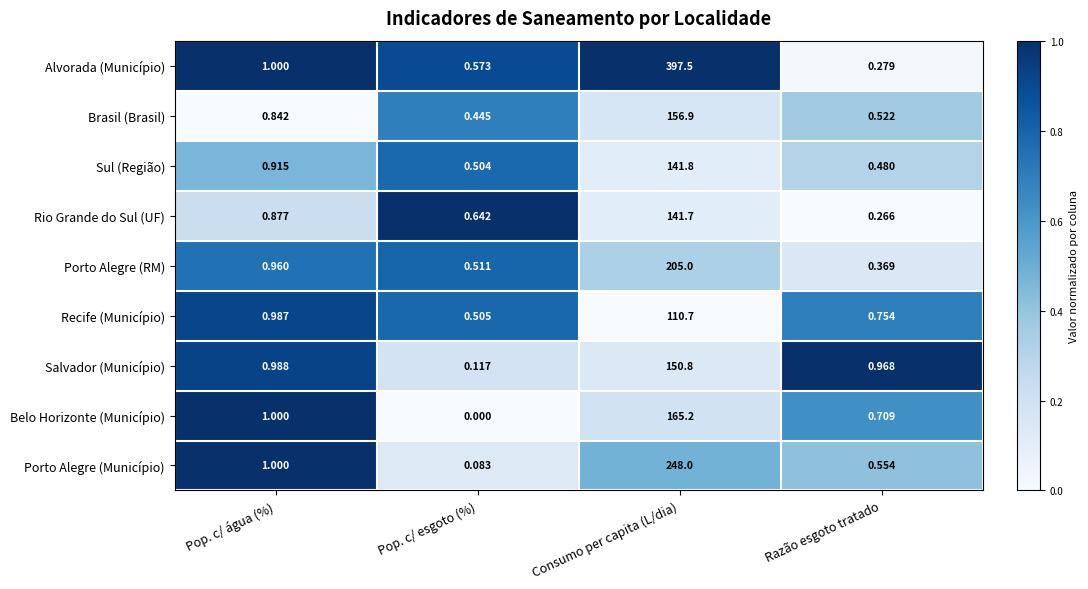

Which series has the widest spread of values?

Alvorada (Município)